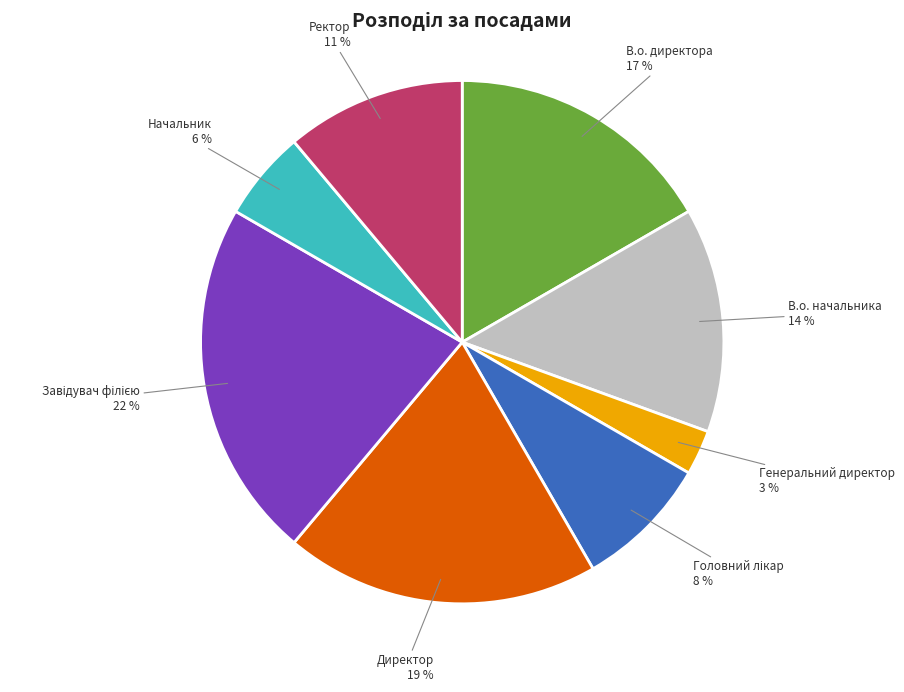

To the nearest percent, what percentage of the pie is Директор?

19%